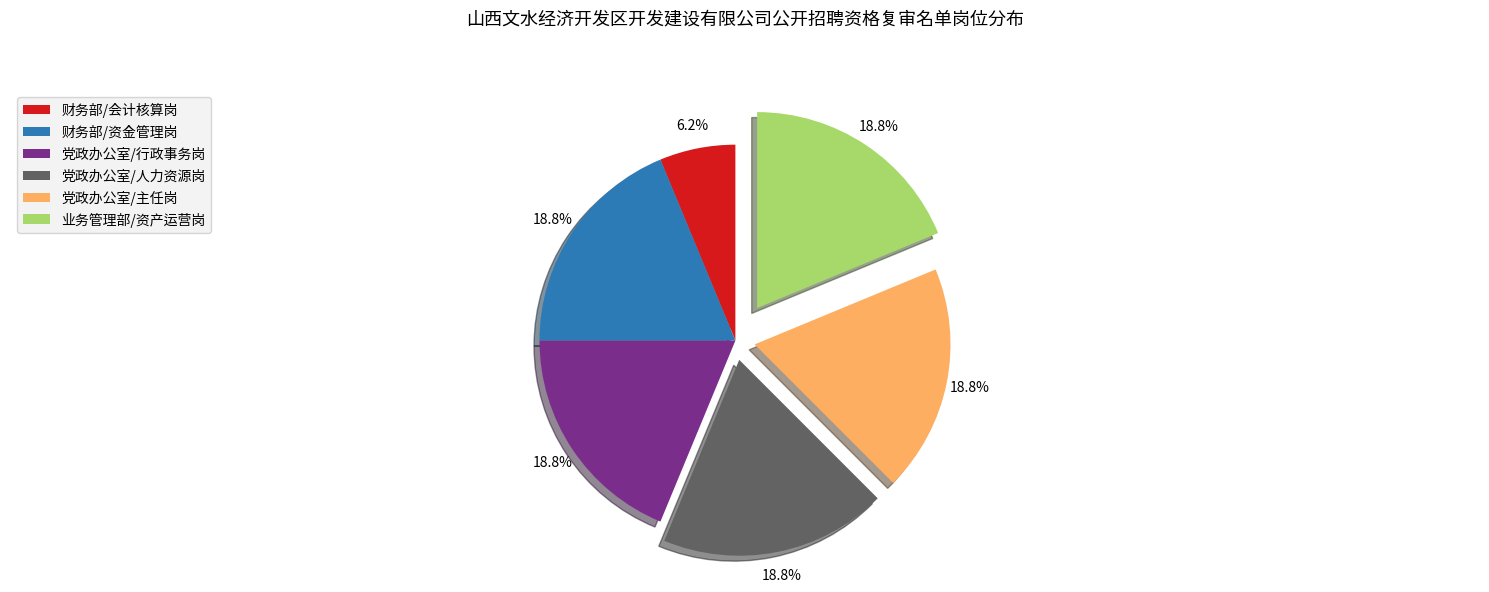

Combined, what portion of the pie is 财务部/会计核算岗 and 财务部/资金管理岗?

25.0%